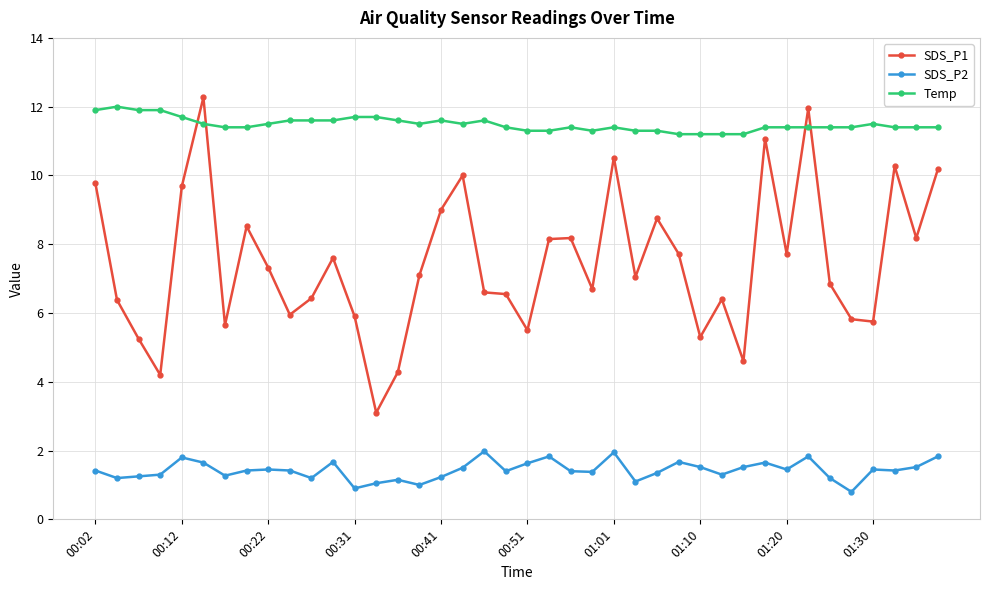

What is the average value of the SDS_P1 series?

7.5